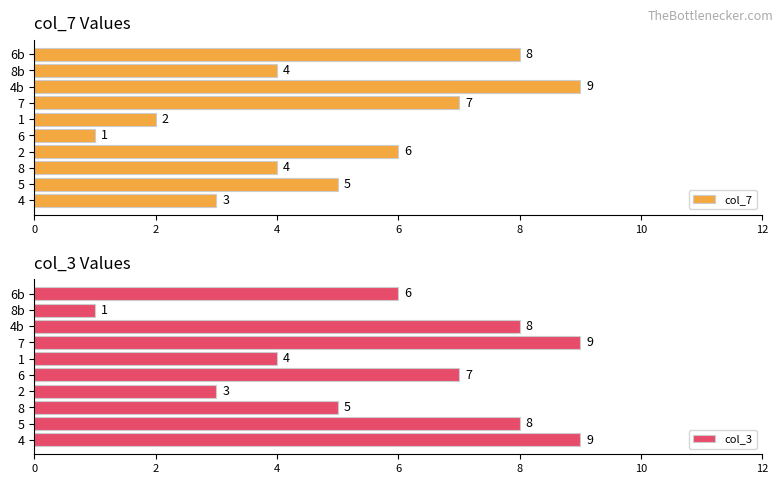

Read the col_7 value at 5.

5